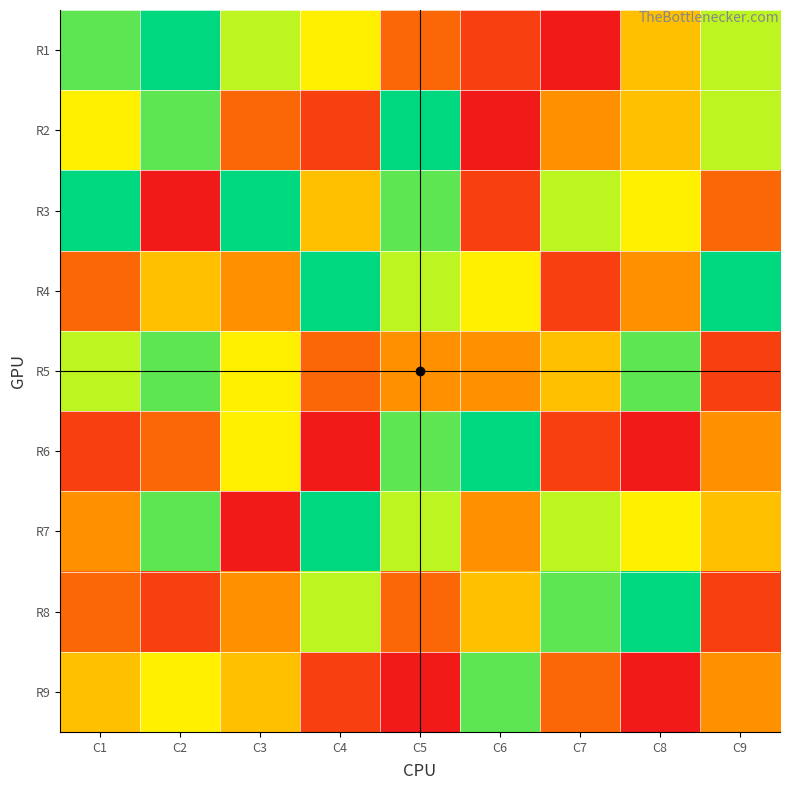

At how many categories does at least one series exceed 8?

8